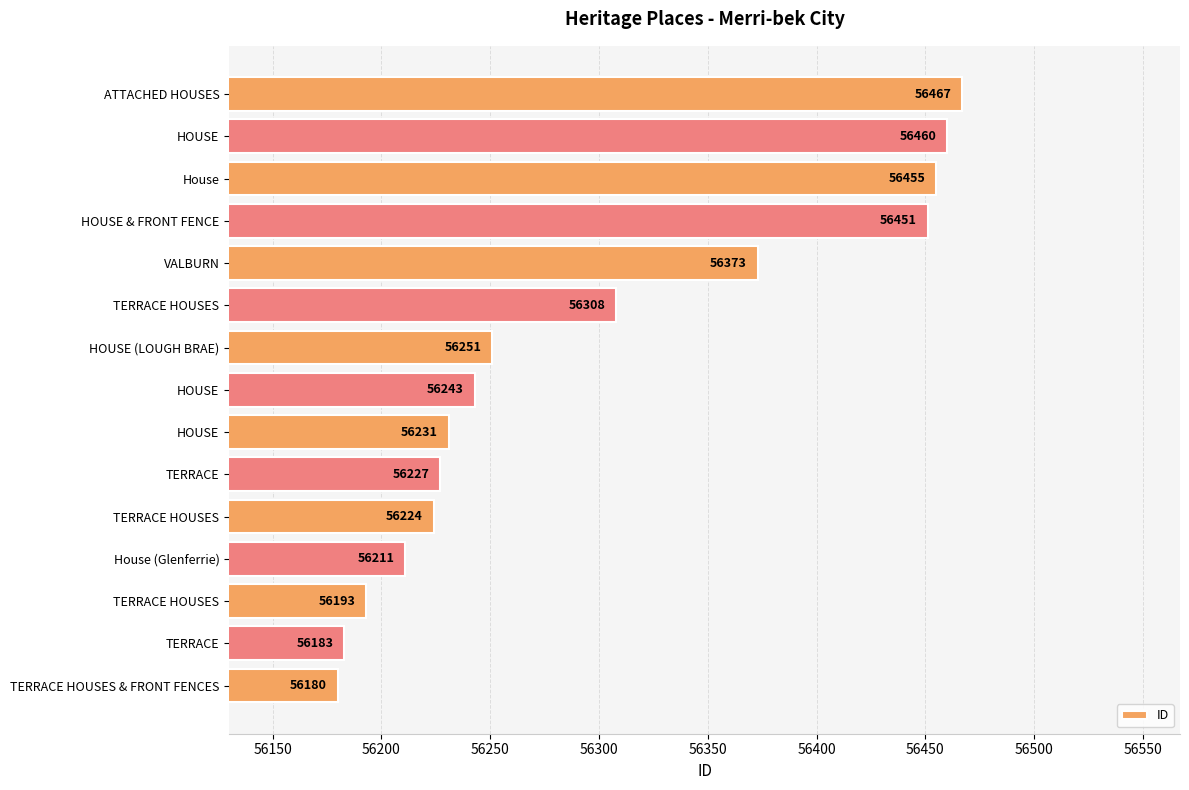

How many distinct data groups are displayed?

1